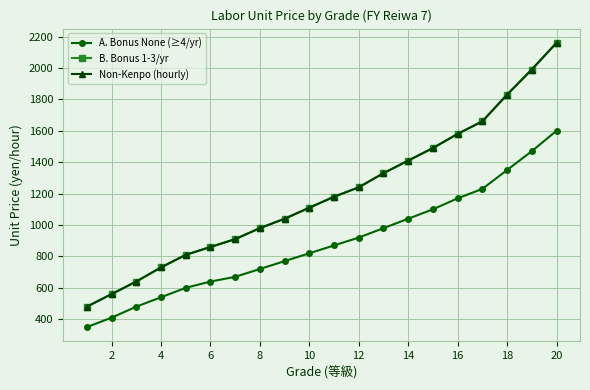

List the series in order of their peak value, lowest first.

A. Bonus None (≥4/yr), B. Bonus 1-3/yr, Non-Kenpo (hourly)